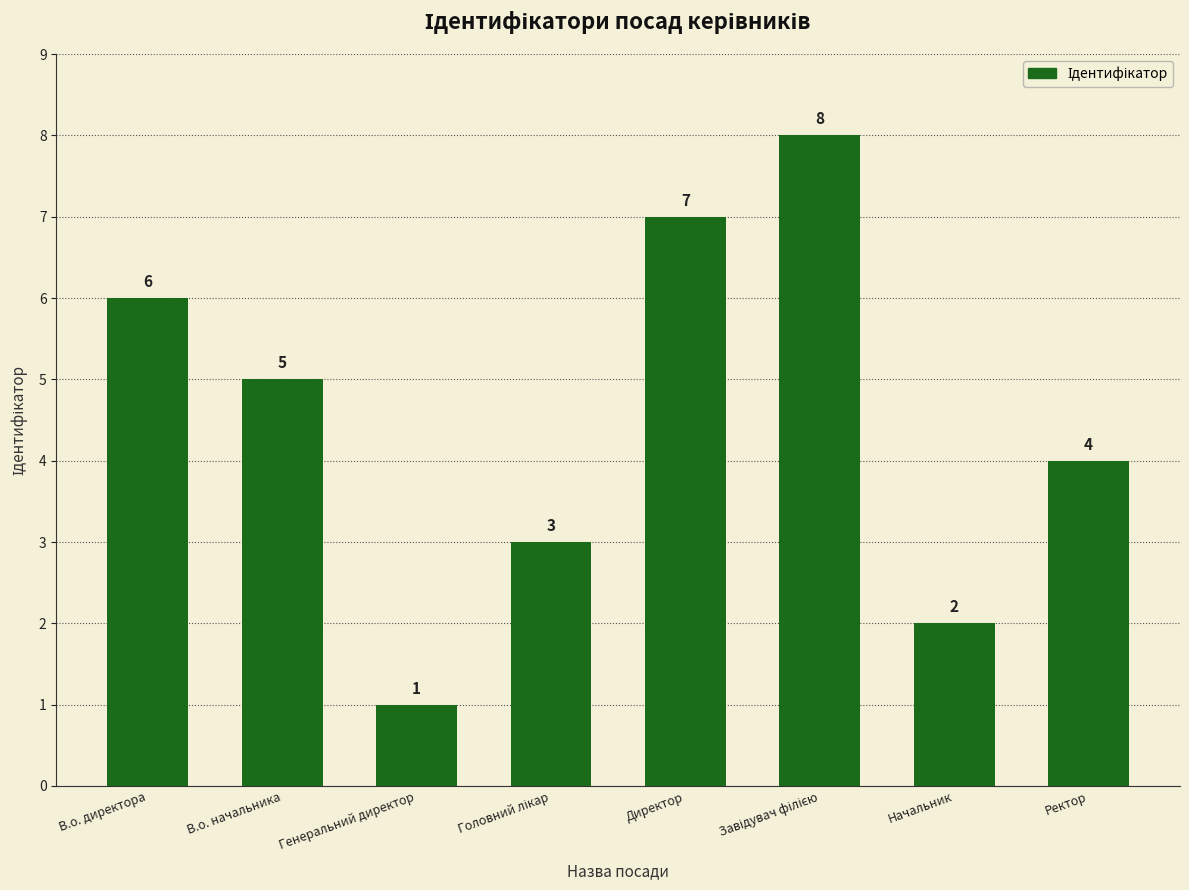

How many data points are less than 5?

4